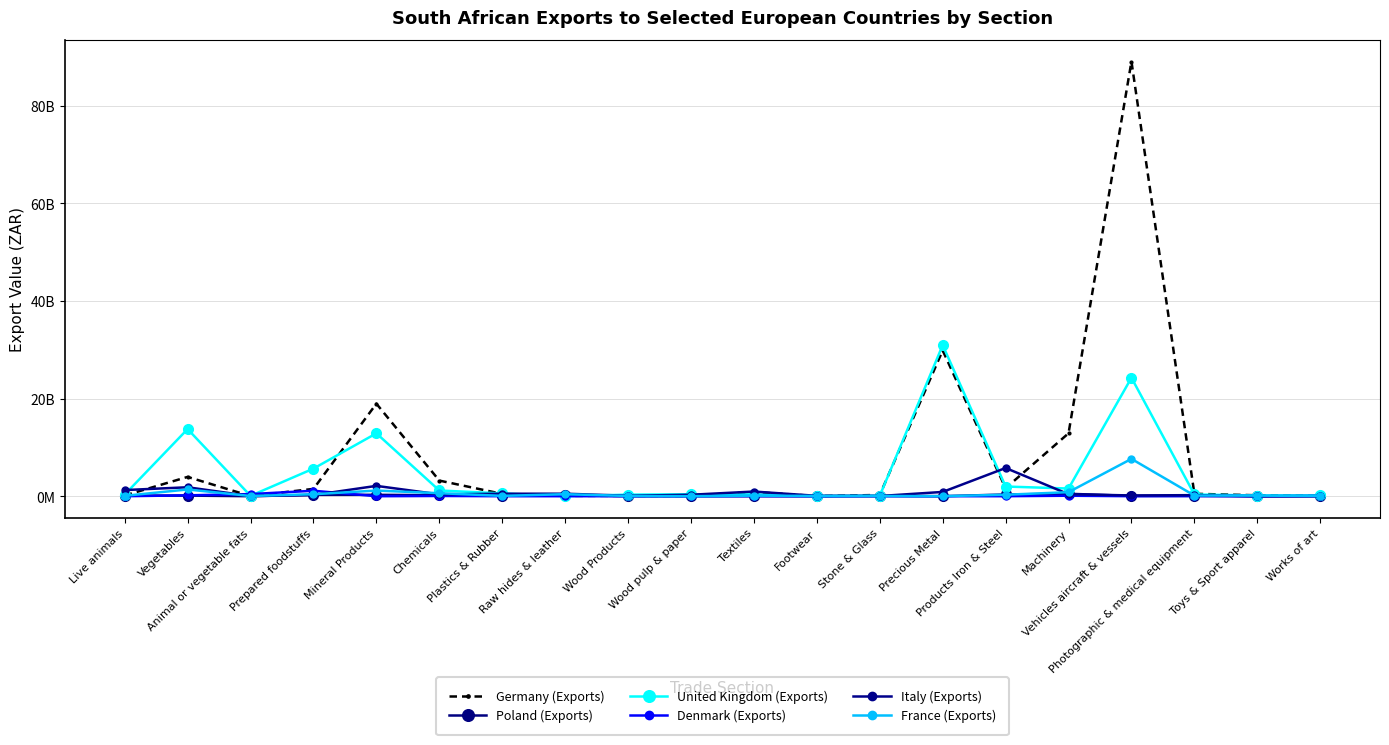

The value of France (Exports) at Mineral Products is 1158308851. True or false?

True